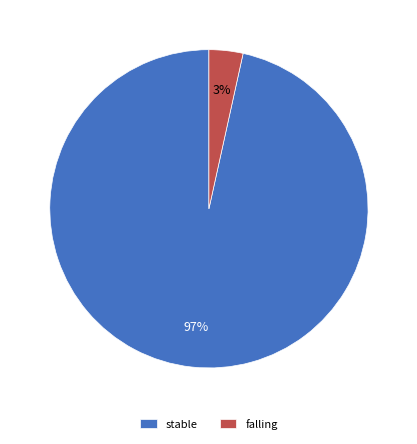

Which category accounts for the majority?

stable